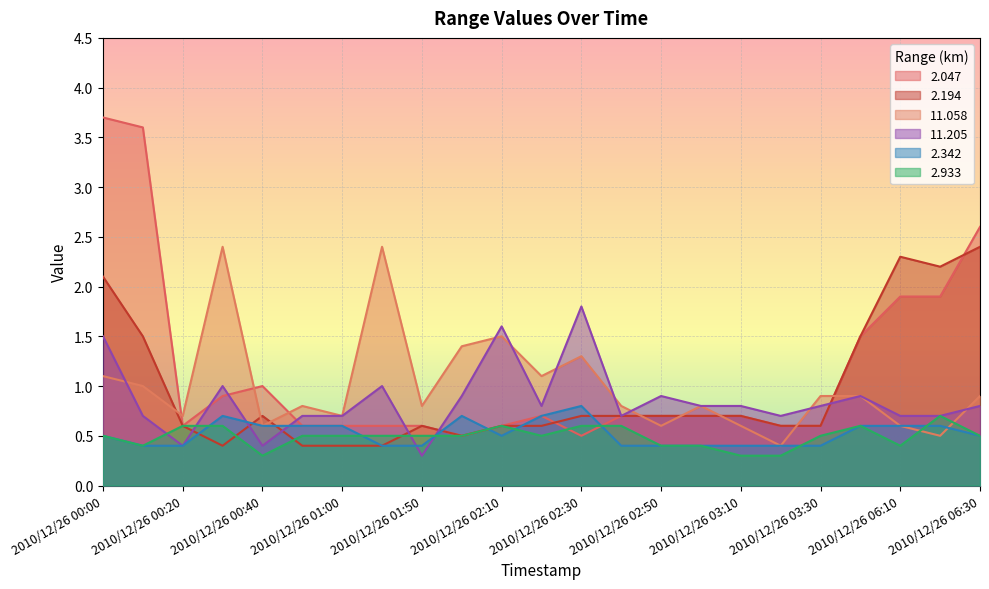

Reading left to right, what are all the values shown in this chart?

  2.047: 2010/12/26 00:00=3.7	2010/12/26 00:10=3.6	2010/12/26 00:20=0.6	2010/12/26 00:30=0.9	2010/12/26 00:40=1.0	2010/12/26 00:50=0.6	2010/12/26 01:00=0.6	2010/12/26 01:10=0.6	2010/12/26 01:50=0.6	2010/12/26 02:00=0.5	2010/12/26 02:10=0.6	2010/12/26 02:20=0.7	2010/12/26 02:30=0.5	2010/12/26 02:40=0.7	2010/12/26 02:50=0.7	2010/12/26 03:00=0.7	2010/12/26 03:10=0.7	2010/12/26 03:20=0.6	2010/12/26 03:30=0.6	2010/12/26 04:10=1.5	2010/12/26 06:10=1.9	2010/12/26 06:20=1.9	2010/12/26 06:30=2.6
  2.194: 2010/12/26 00:00=2.1	2010/12/26 00:10=1.5	2010/12/26 00:20=0.6	2010/12/26 00:30=0.4	2010/12/26 00:40=0.7	2010/12/26 00:50=0.4	2010/12/26 01:00=0.4	2010/12/26 01:10=0.4	2010/12/26 01:50=0.6	2010/12/26 02:00=0.5	2010/12/26 02:10=0.6	2010/12/26 02:20=0.6	2010/12/26 02:30=0.7	2010/12/26 02:40=0.7	2010/12/26 02:50=0.7	2010/12/26 03:00=0.7	2010/12/26 03:10=0.7	2010/12/26 03:20=0.6	2010/12/26 03:30=0.6	2010/12/26 04:10=1.5	2010/12/26 06:10=2.3	2010/12/26 06:20=2.2	2010/12/26 06:30=2.4
 11.058: 2010/12/26 00:00=1.1	2010/12/26 00:10=1.0	2010/12/26 00:20=0.7	2010/12/26 00:30=2.4	2010/12/26 00:40=0.6	2010/12/26 00:50=0.8	2010/12/26 01:00=0.7	2010/12/26 01:10=2.4	2010/12/26 01:50=0.8	2010/12/26 02:00=1.4	2010/12/26 02:10=1.5	2010/12/26 02:20=1.1	2010/12/26 02:30=1.3	2010/12/26 02:40=0.8	2010/12/26 02:50=0.6	2010/12/26 03:00=0.8	2010/12/26 03:10=0.6	2010/12/26 03:20=0.4	2010/12/26 03:30=0.9	2010/12/26 04:10=0.9	2010/12/26 06:10=0.6	2010/12/26 06:20=0.5	2010/12/26 06:30=0.9
 11.205: 2010/12/26 00:00=1.5	2010/12/26 00:10=0.7	2010/12/26 00:20=0.4	2010/12/26 00:30=1.0	2010/12/26 00:40=0.4	2010/12/26 00:50=0.7	2010/12/26 01:00=0.7	2010/12/26 01:10=1.0	2010/12/26 01:50=0.3	2010/12/26 02:00=0.9	2010/12/26 02:10=1.6	2010/12/26 02:20=0.8	2010/12/26 02:30=1.8	2010/12/26 02:40=0.7	2010/12/26 02:50=0.9	2010/12/26 03:00=0.8	2010/12/26 03:10=0.8	2010/12/26 03:20=0.7	2010/12/26 03:30=0.8	2010/12/26 04:10=0.9	2010/12/26 06:10=0.7	2010/12/26 06:20=0.7	2010/12/26 06:30=0.8
  2.342: 2010/12/26 00:00=0.5	2010/12/26 00:10=0.4	2010/12/26 00:20=0.4	2010/12/26 00:30=0.7	2010/12/26 00:40=0.6	2010/12/26 00:50=0.6	2010/12/26 01:00=0.6	2010/12/26 01:10=0.4	2010/12/26 01:50=0.4	2010/12/26 02:00=0.7	2010/12/26 02:10=0.5	2010/12/26 02:20=0.7	2010/12/26 02:30=0.8	2010/12/26 02:40=0.4	2010/12/26 02:50=0.4	2010/12/26 03:00=0.4	2010/12/26 03:10=0.4	2010/12/26 03:20=0.4	2010/12/26 03:30=0.4	2010/12/26 04:10=0.6	2010/12/26 06:10=0.6	2010/12/26 06:20=0.6	2010/12/26 06:30=0.5
  2.933: 2010/12/26 00:00=0.5	2010/12/26 00:10=0.4	2010/12/26 00:20=0.6	2010/12/26 00:30=0.6	2010/12/26 00:40=0.3	2010/12/26 00:50=0.5	2010/12/26 01:00=0.5	2010/12/26 01:10=0.5	2010/12/26 01:50=0.5	2010/12/26 02:00=0.5	2010/12/26 02:10=0.6	2010/12/26 02:20=0.5	2010/12/26 02:30=0.6	2010/12/26 02:40=0.6	2010/12/26 02:50=0.4	2010/12/26 03:00=0.4	2010/12/26 03:10=0.3	2010/12/26 03:20=0.3	2010/12/26 03:30=0.5	2010/12/26 04:10=0.6	2010/12/26 06:10=0.4	2010/12/26 06:20=0.7	2010/12/26 06:30=0.5